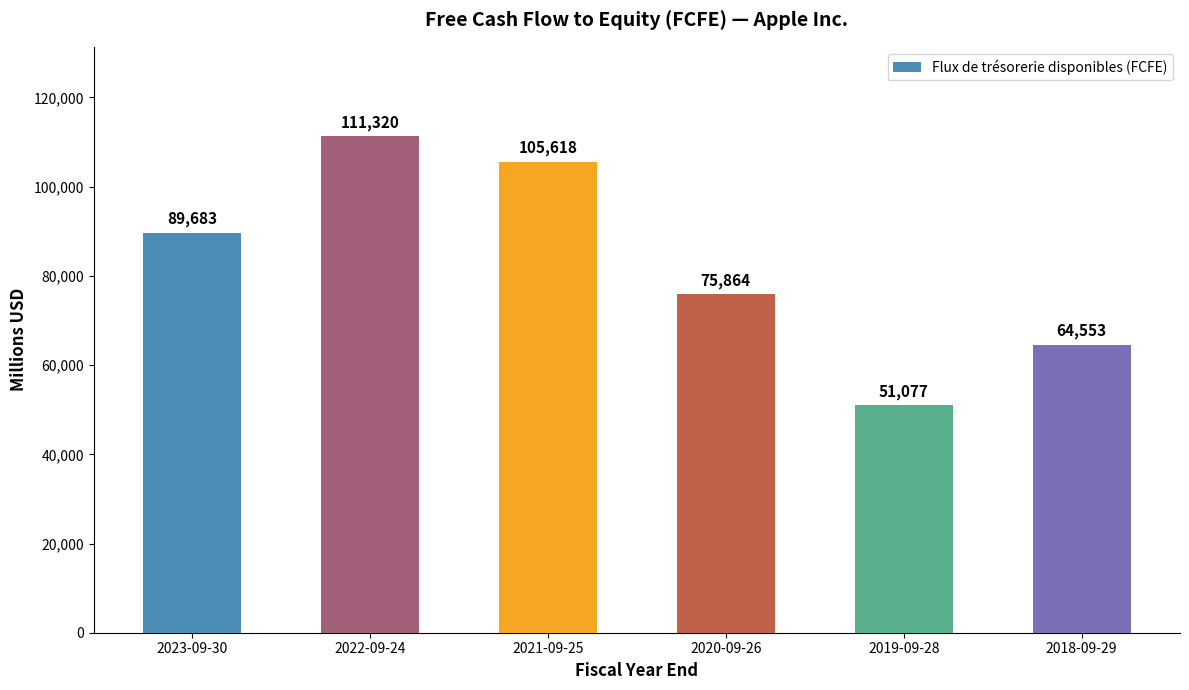

What is the value of the 3rd bar from the left?

105618